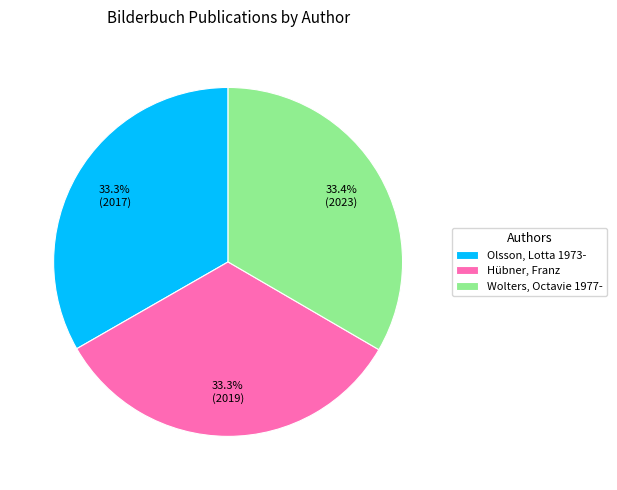

How many segments does this pie chart have?

3